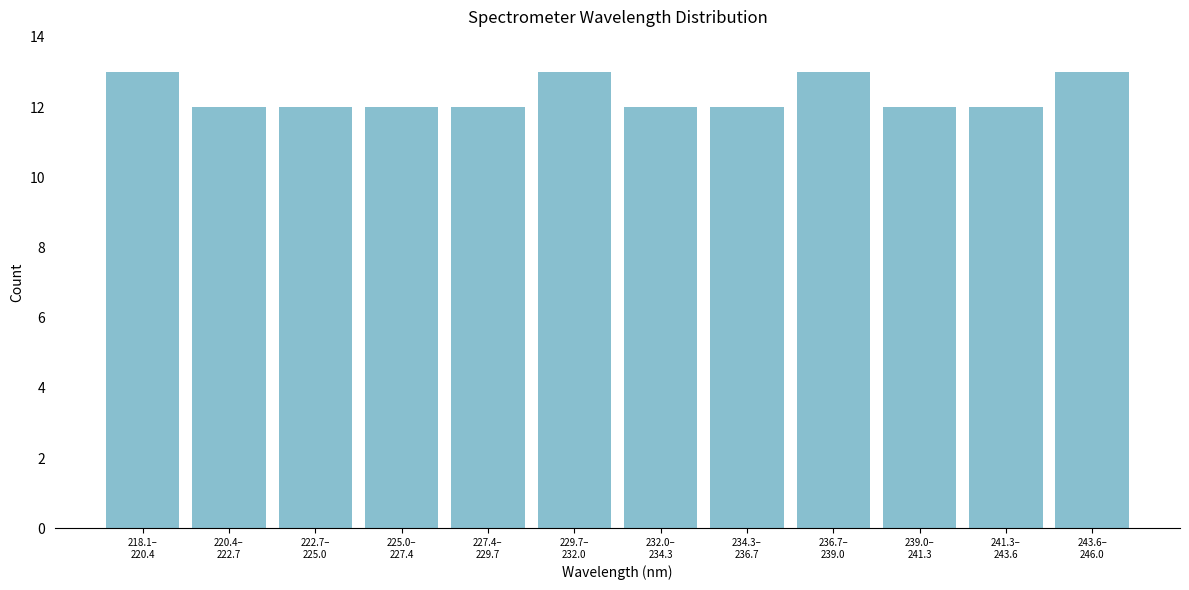

Reading right to left, what are all the values shown in this chart?

13	12	12	13	12	12	13	12	12	12	12	13